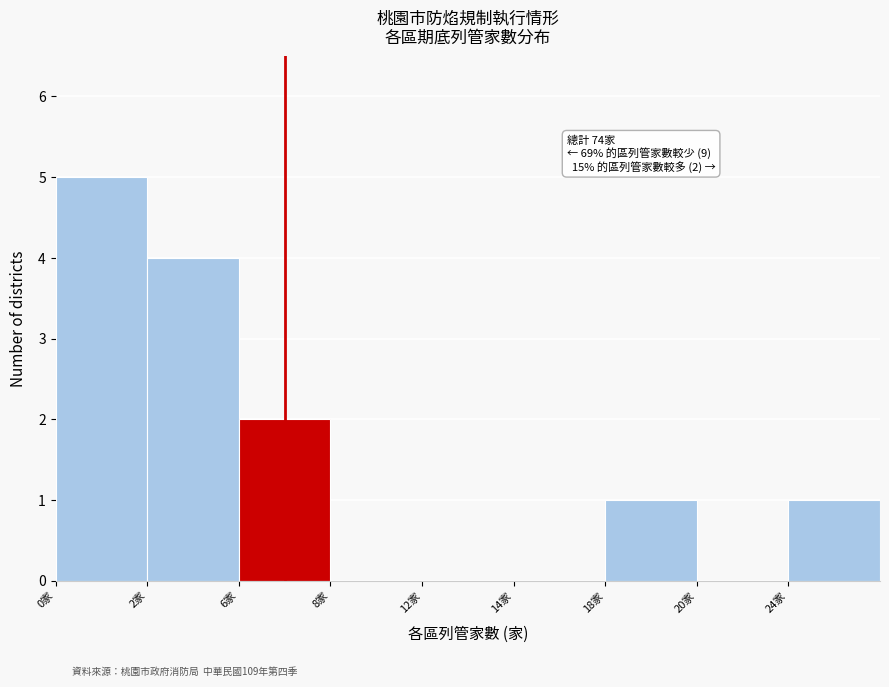

Reading left to right, transcribe all the data shown in this chart.

0家=5	2家=4	6家=2	8家=0	12家=0	14家=0	18家=1	20家=0	24家=1